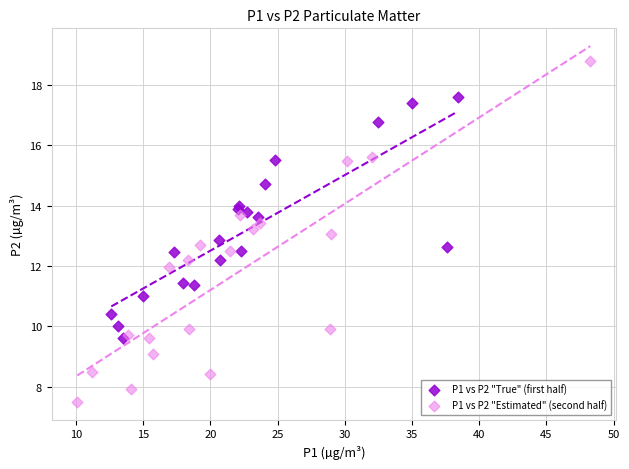

Which series has the largest Y range (max minus min)?

P1 vs P2 "Estimated" (second half)